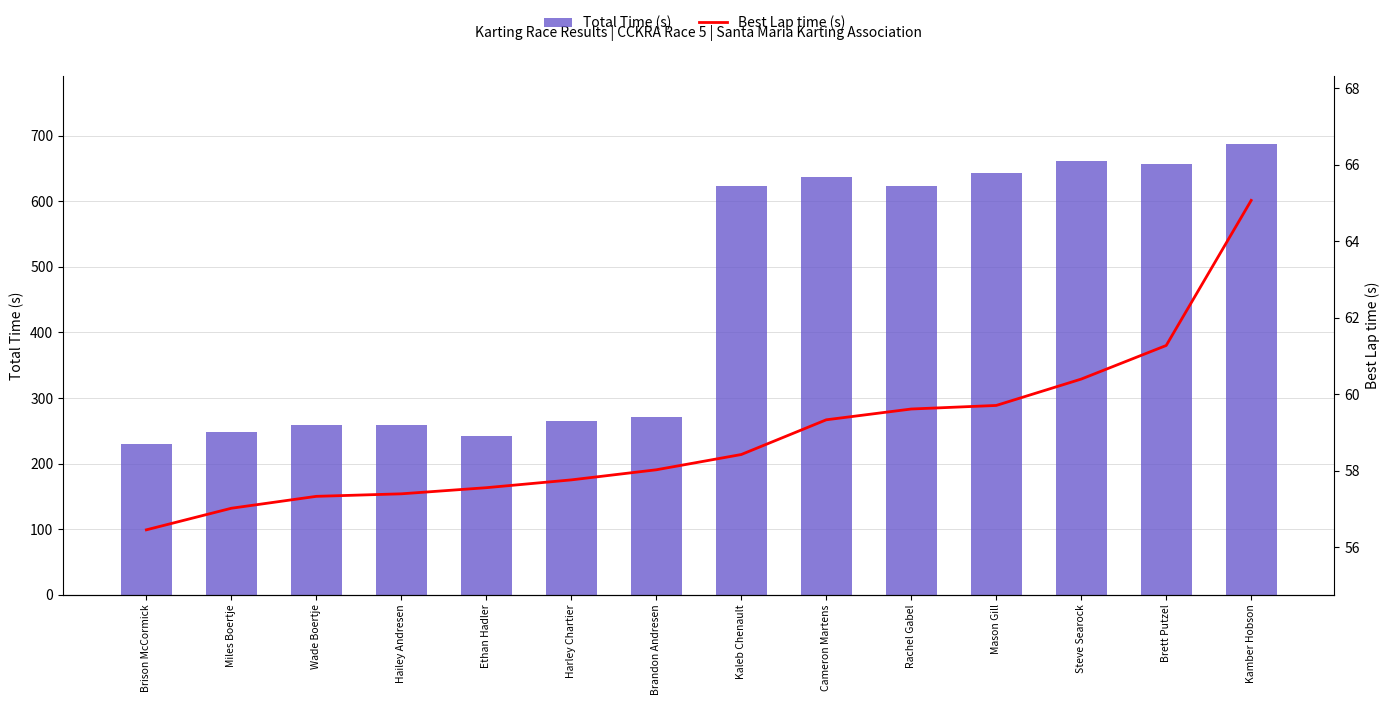

What is the lowest value of the Best Lap time (s) series?

56.5